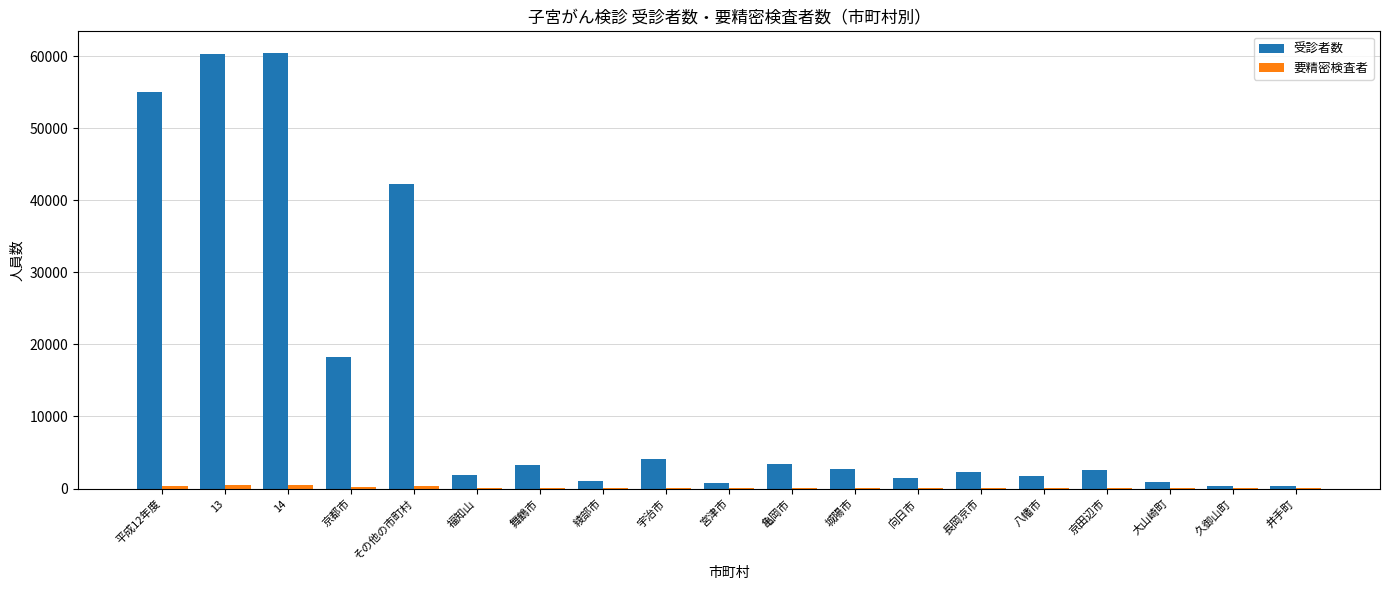

What is the sum of all 受診者数 values?

263291